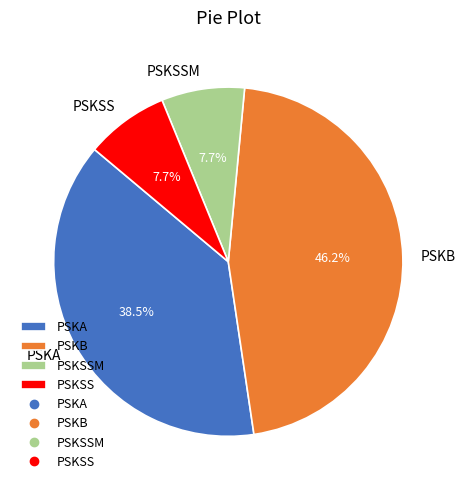

Is PSKB the majority of the pie?

No